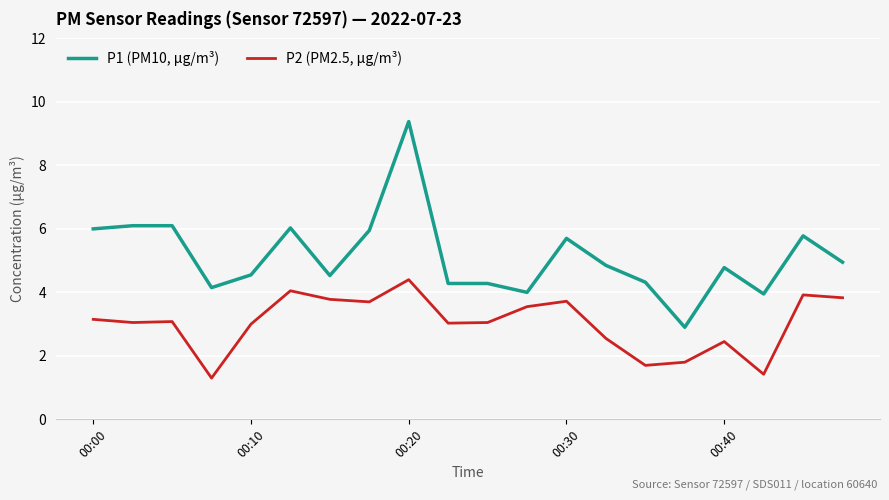

Which series has the largest range (max minus min)?

P1 (PM10, µg/m³)